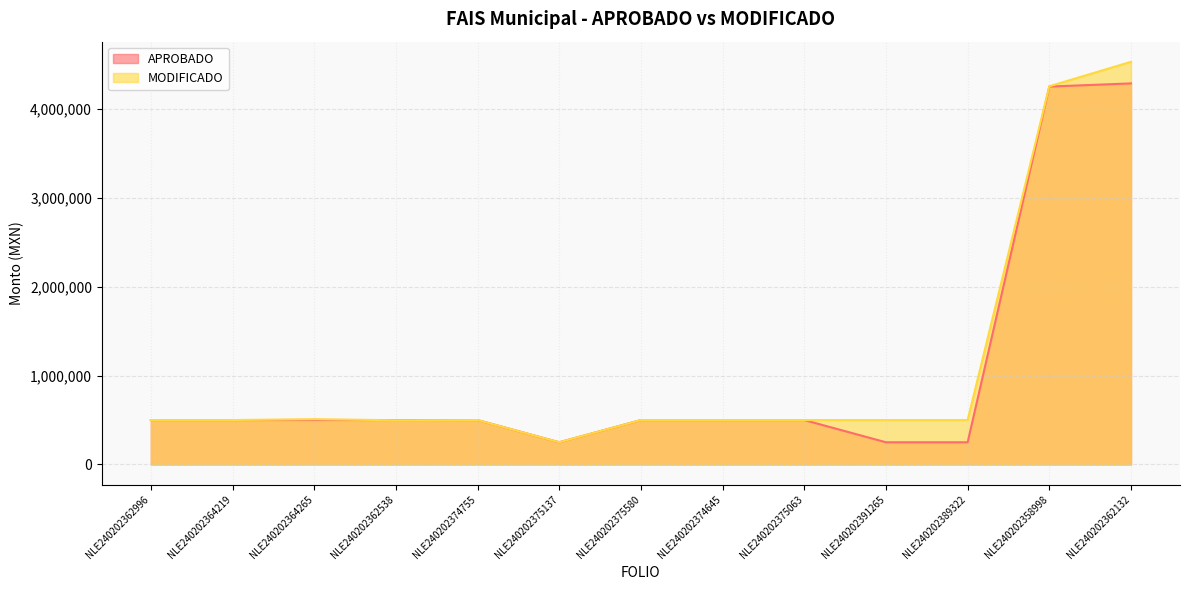

How many intersections are there between MODIFICADO and APROBADO?

1